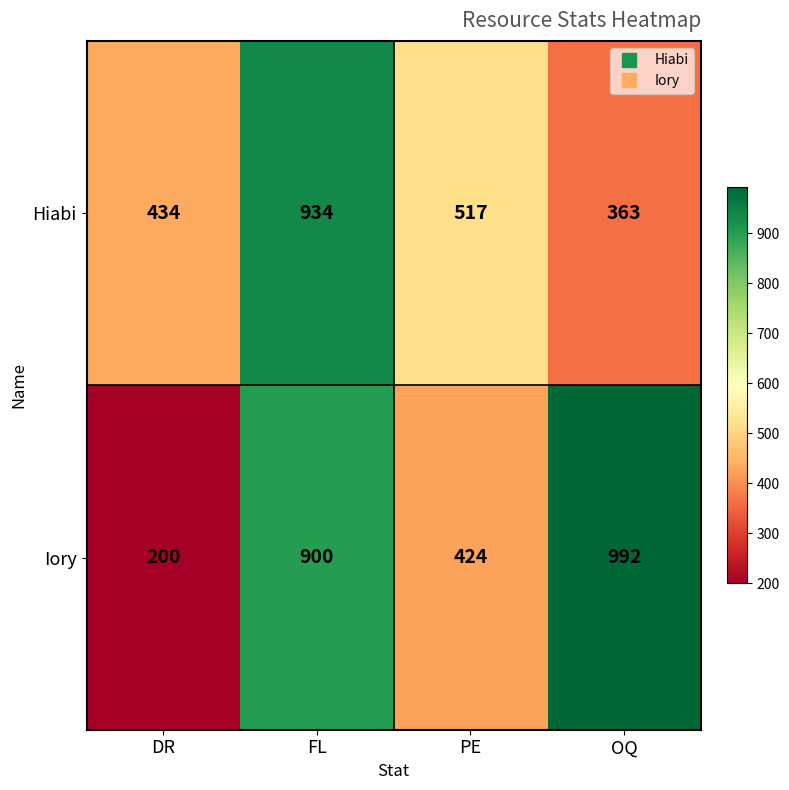

Reading left to right, transcribe all the data shown in this chart.

Hiabi: DR=434	FL=934	PE=517	OQ=363
Iory: DR=200	FL=900	PE=424	OQ=992